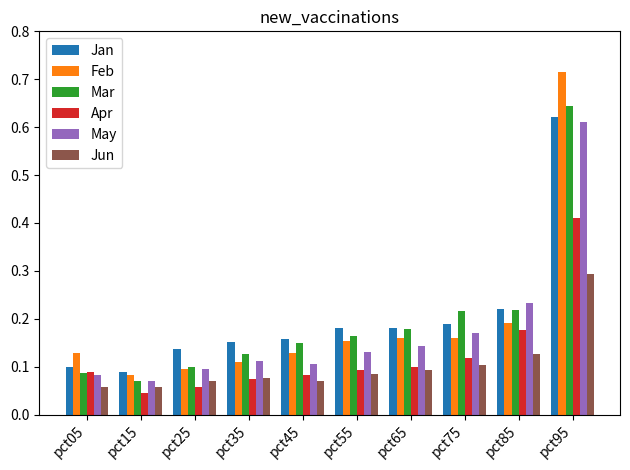

Which category has the highest value across all series?

pct95